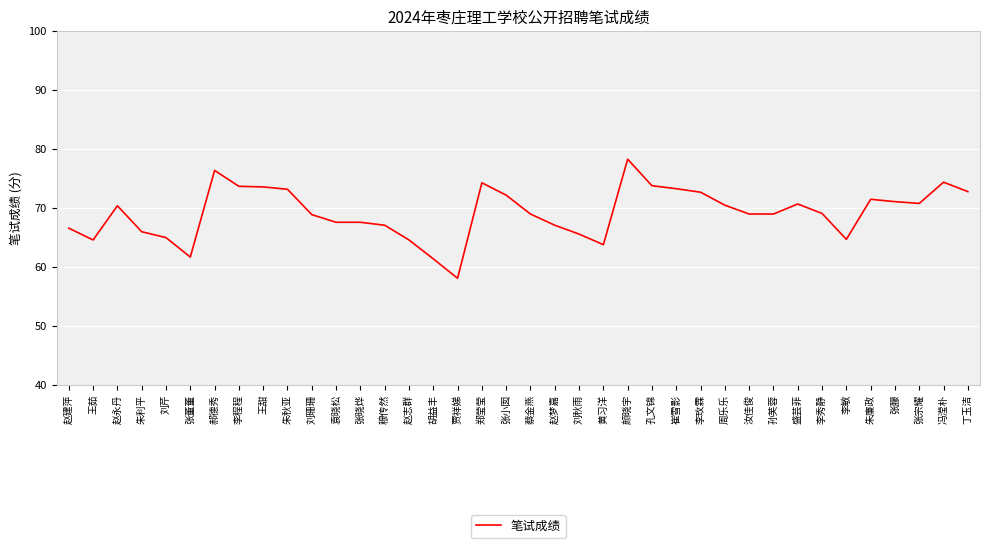

How many lines are shown in the chart?

1